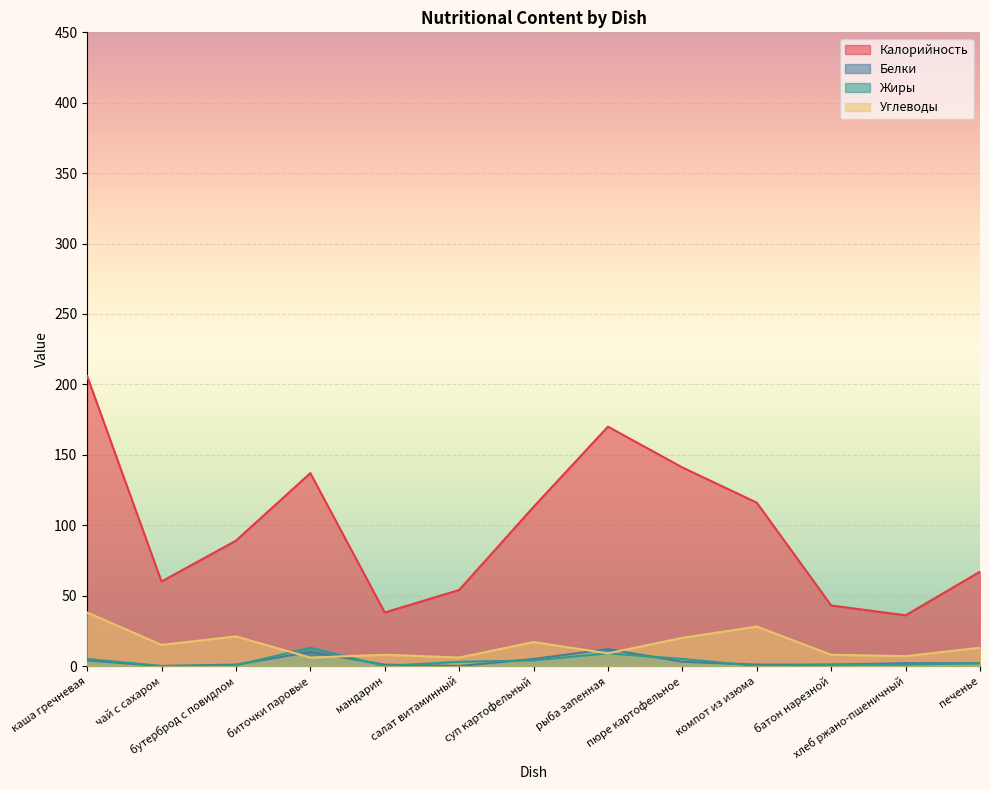

True or false: Белки and Калорийность cross at least once.

False